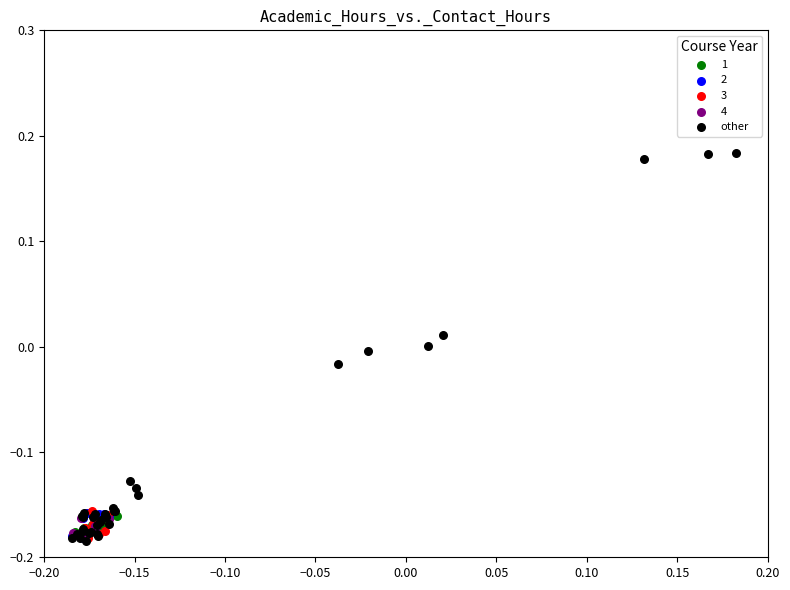

Which series contains the highest Y value?

other